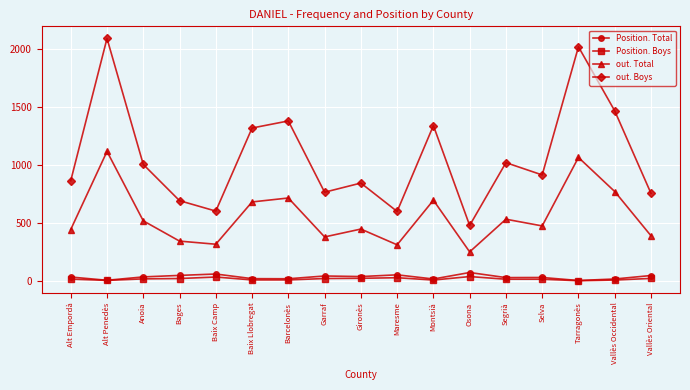

What is the label of the 13th point from the left?

Segrià